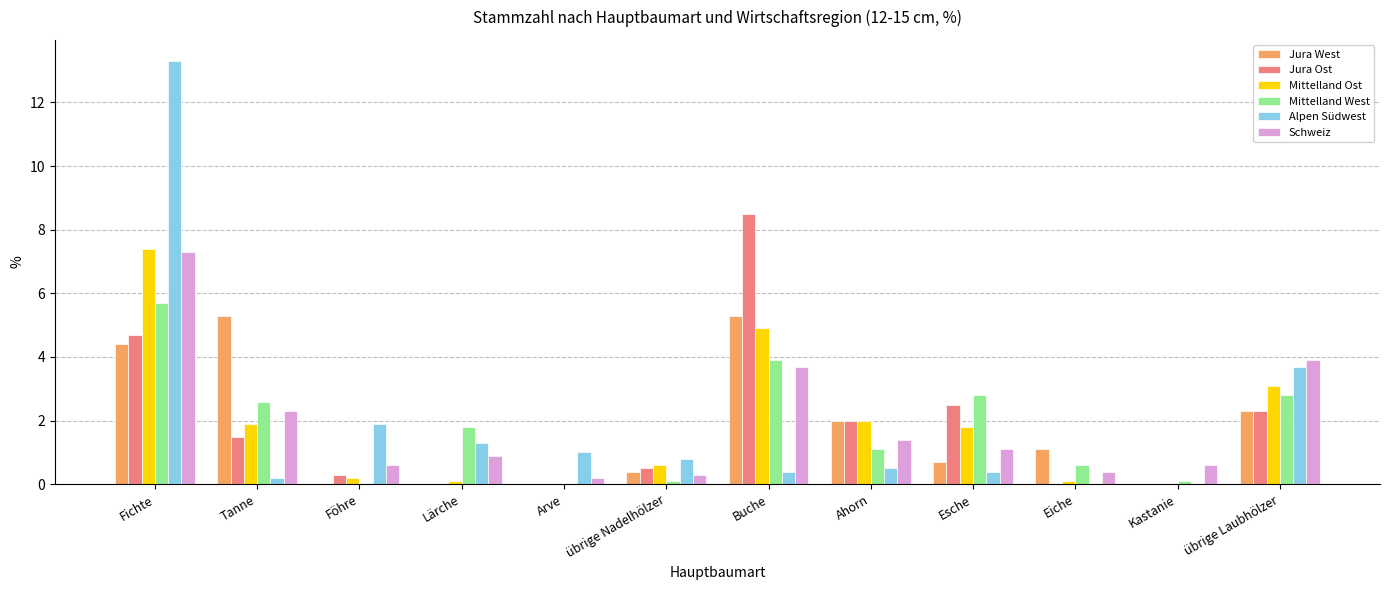

Is the value of Schweiz at Föhre greater than the value of Mittelland Ost at Föhre?

Yes